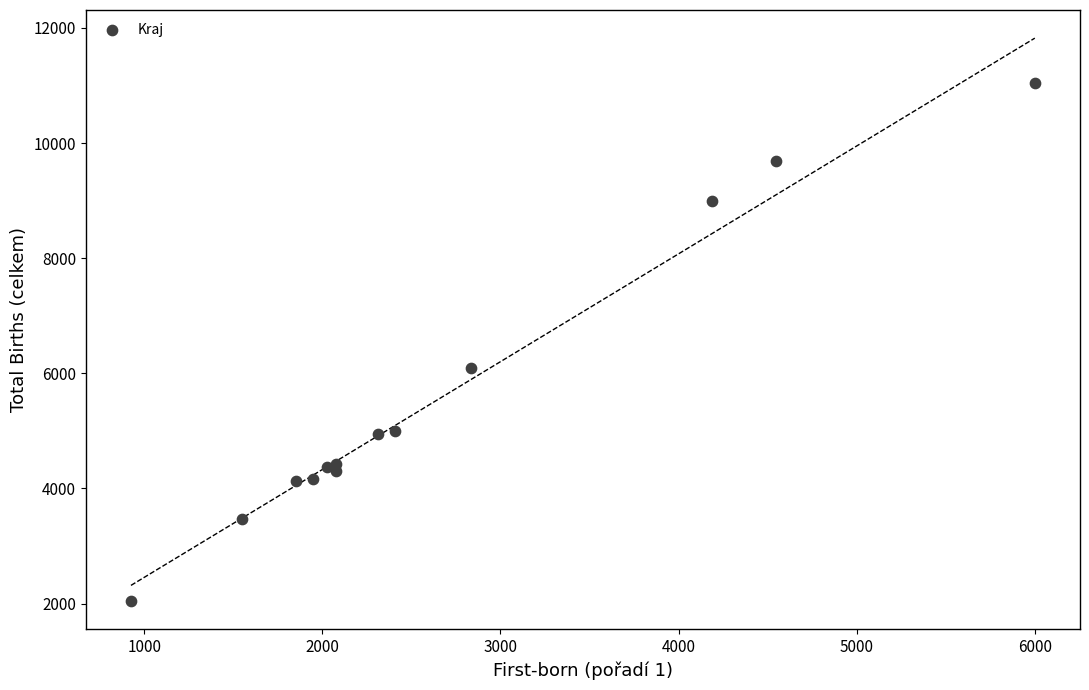

What Y value in the scatter plot is closest to 6540?

6097